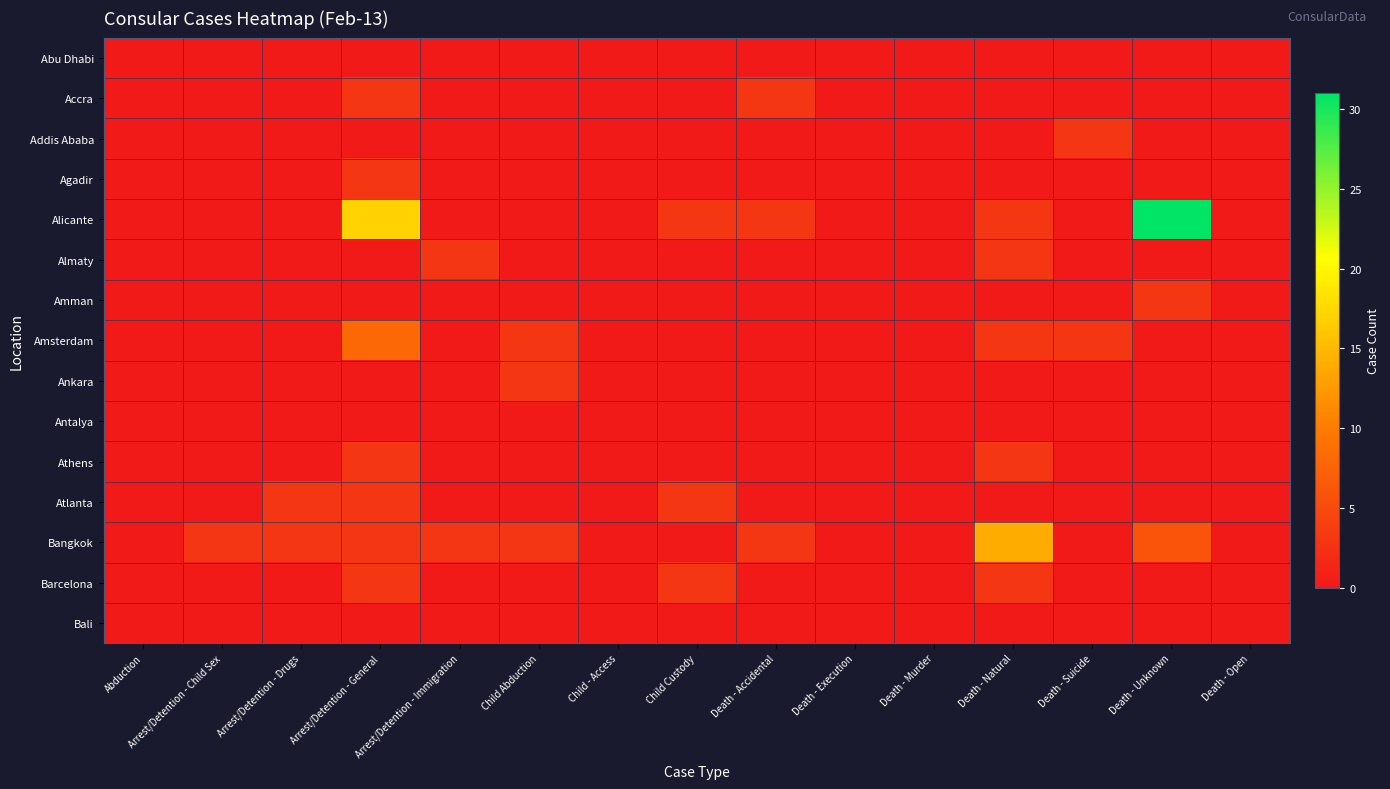

Which label corresponds to the largest value in the chart?

Death - Unknown